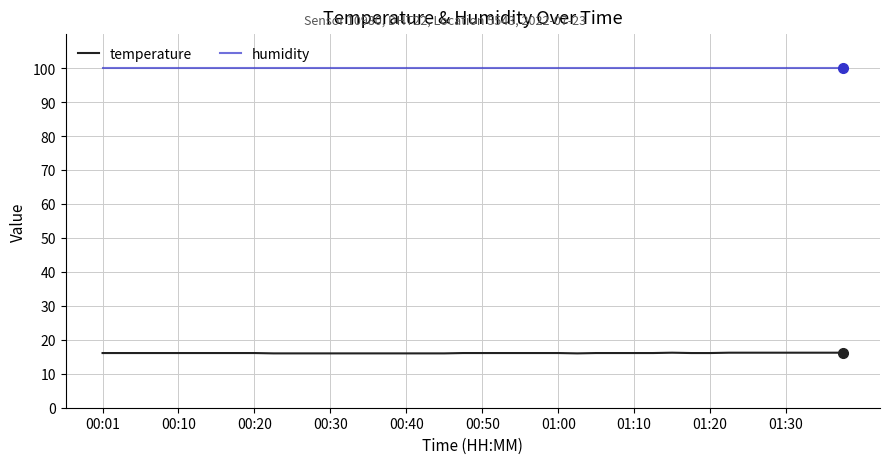

Which series has the widest spread of values?

temperature